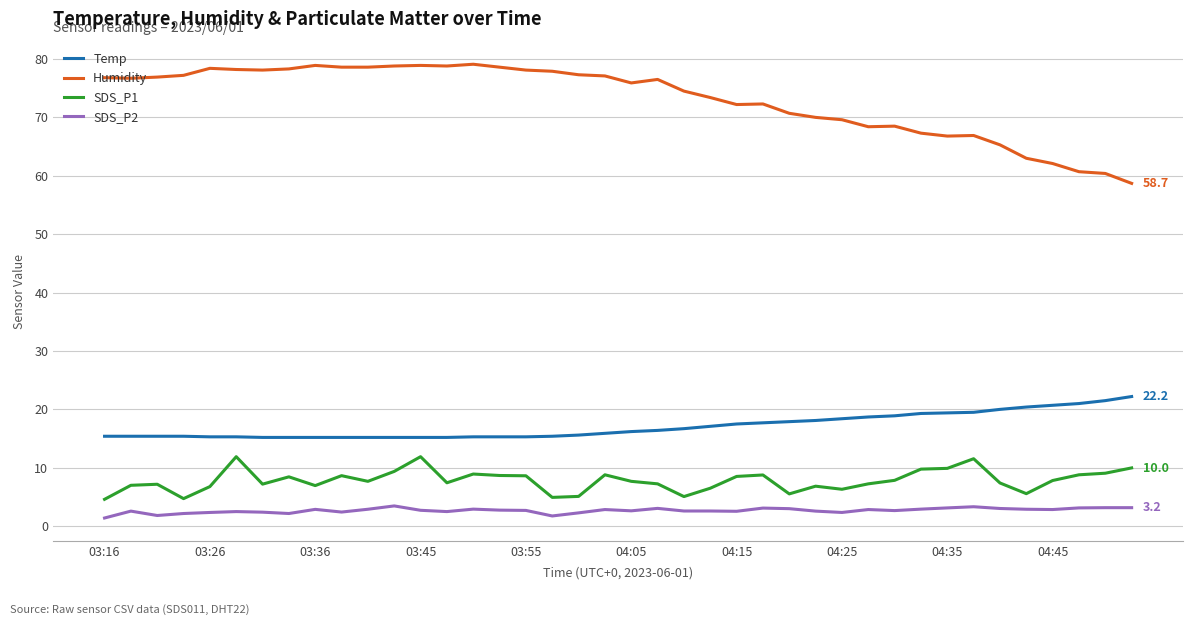

Which series has the widest spread of values?

Humidity